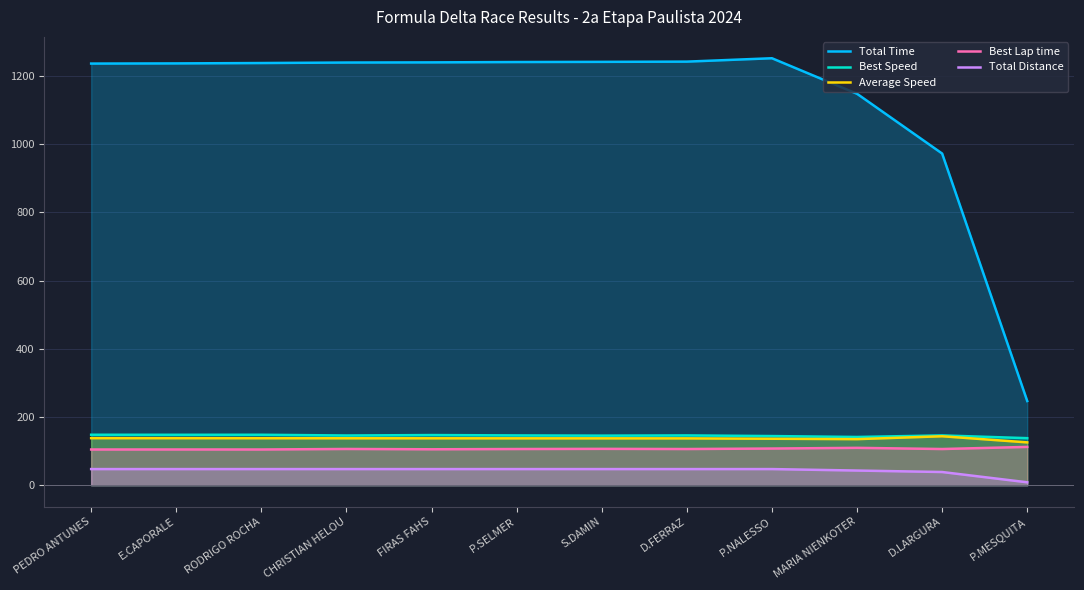

Which series has the largest total across all categories?

Total Time